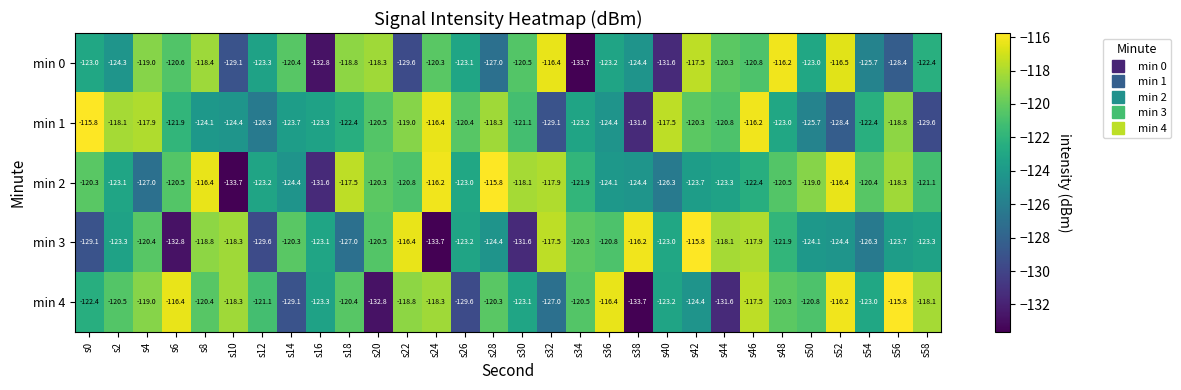

At which label does min 4 first exceed -120?

s4